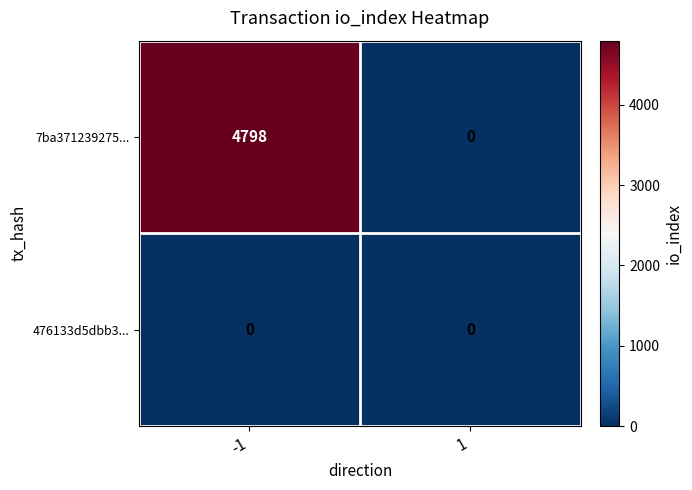

Read the 7ba371239275... value at -1, to the nearest 10.

4800